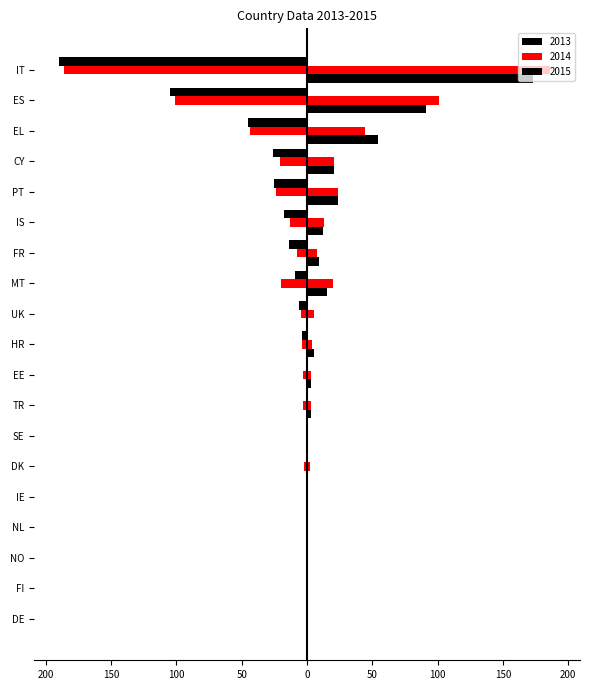

Which series changed the most between FI and FR?

2013